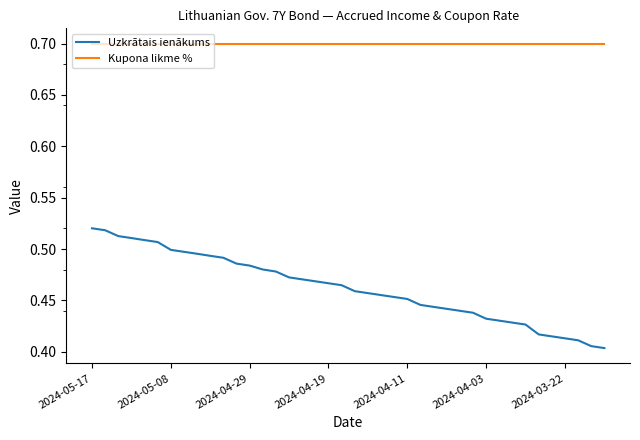

List the series in order of their peak value, lowest first.

Uzkrātais ienākums, Kupona likme %